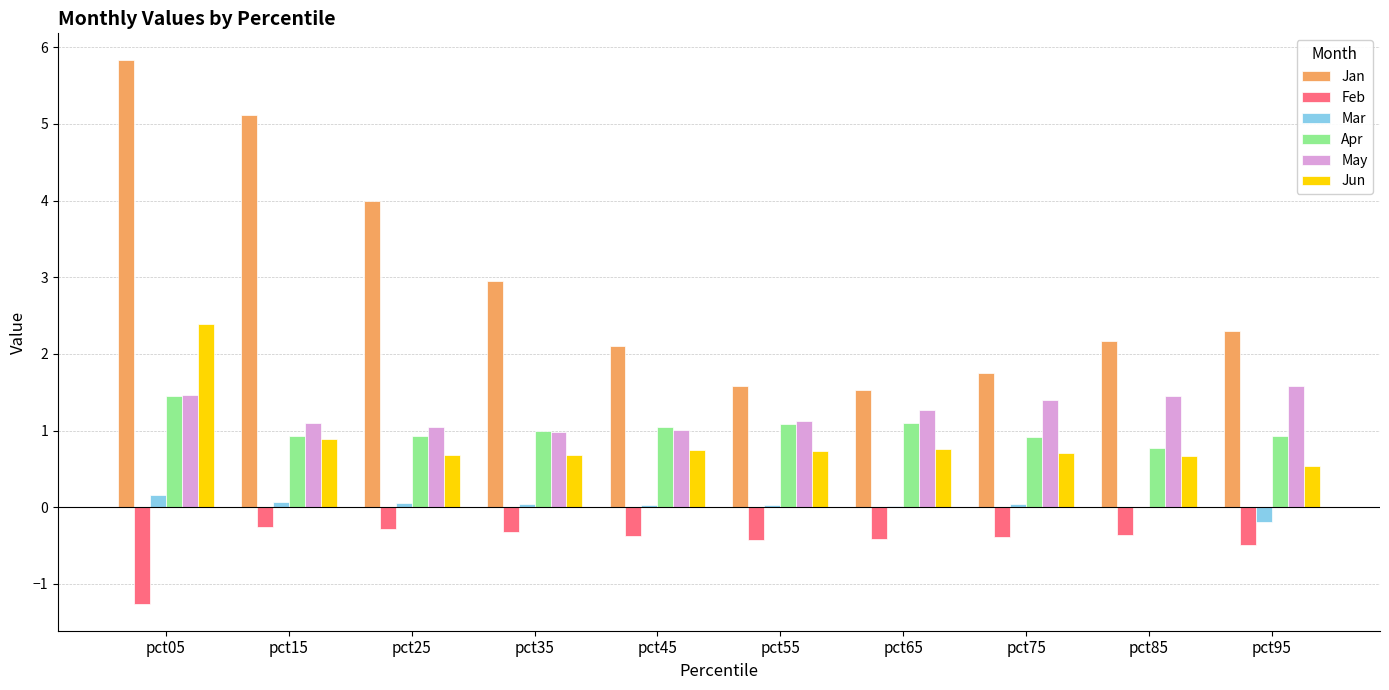

Are the bars horizontal?

No